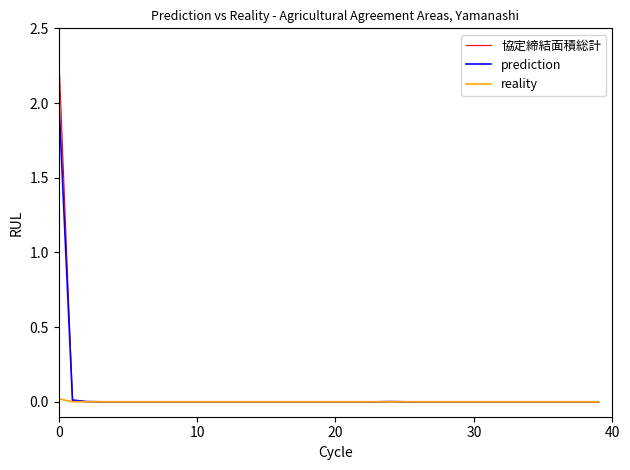

Which series has the largest range (max minus min)?

協定締結面積総計